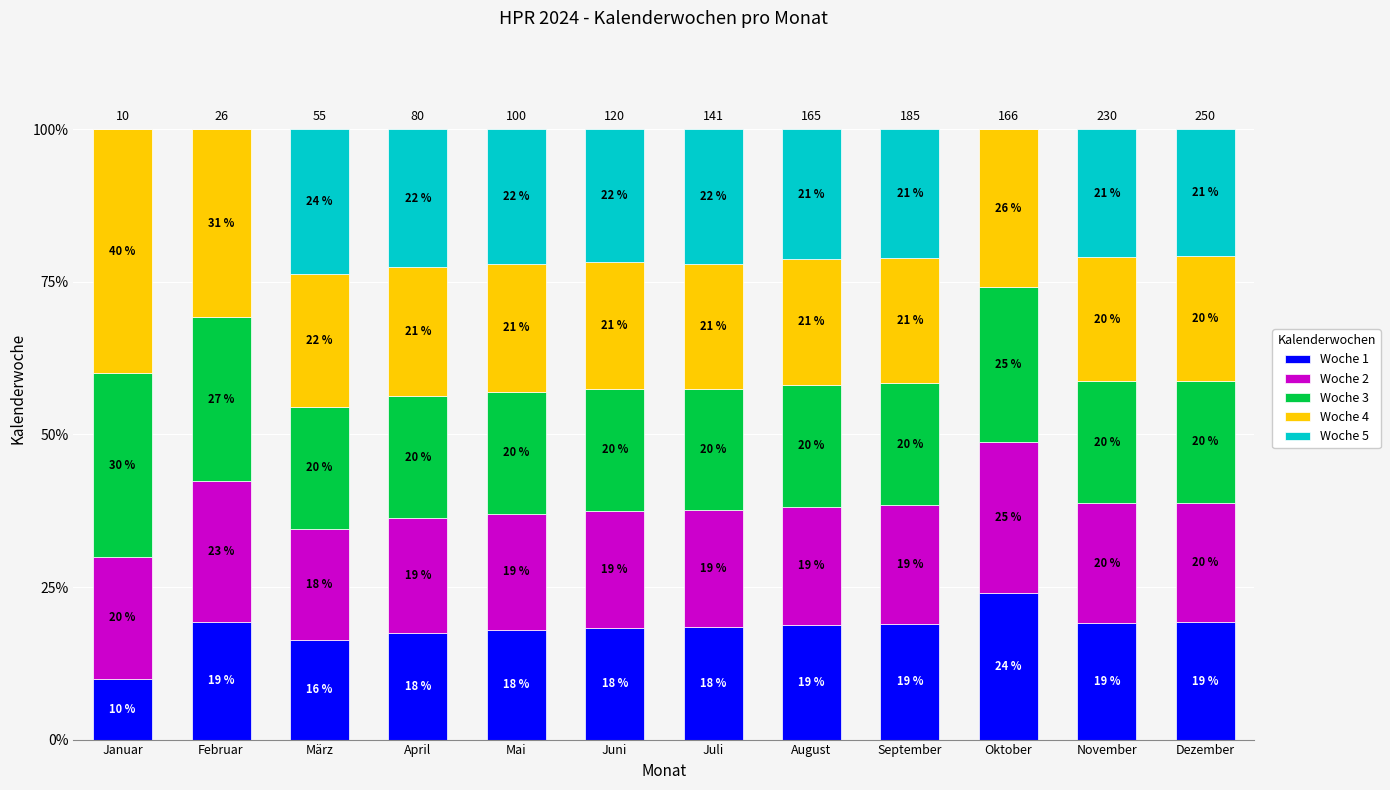

What is the maximum value for Woche 1?

24.1